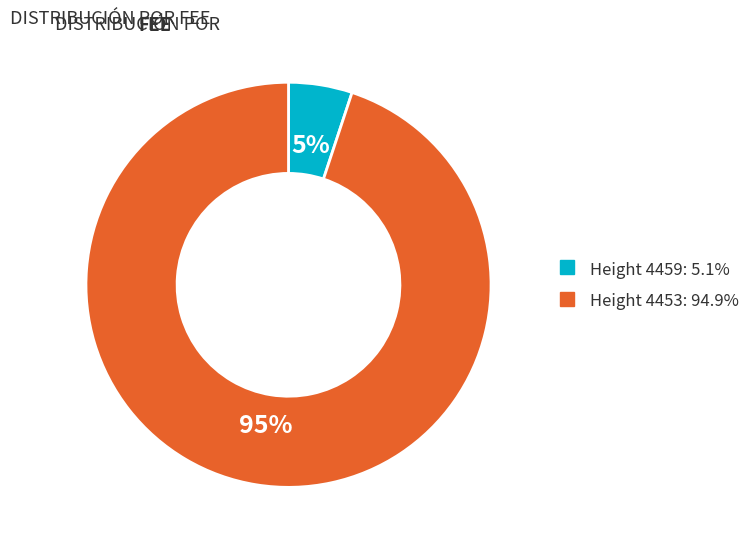

To the nearest percent, what is the difference between the largest and smallest slice percentages?

90%